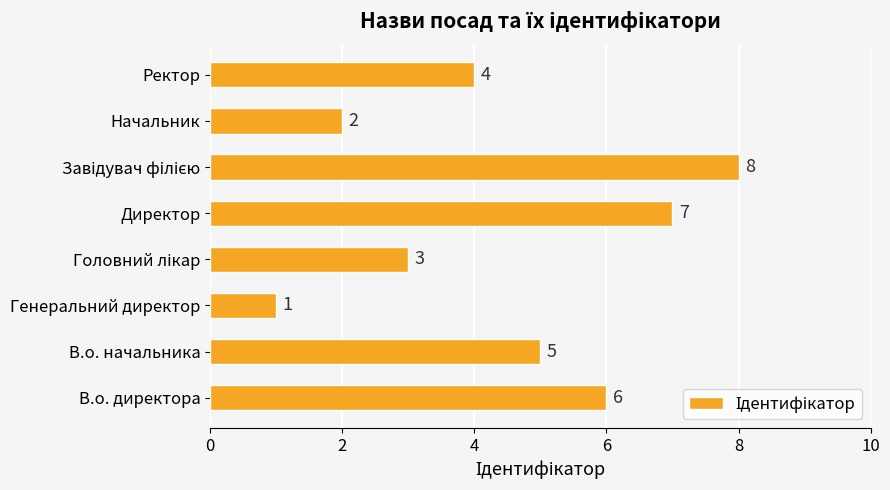

Which has a higher value, В.о. директора or Начальник?

В.о. директора